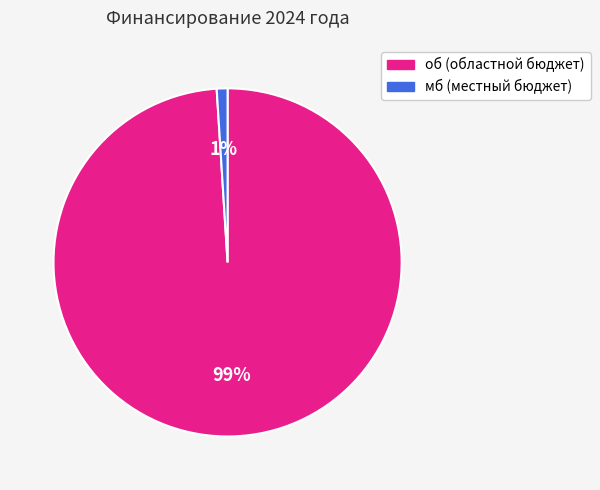

Count the number of slices in the pie.

2